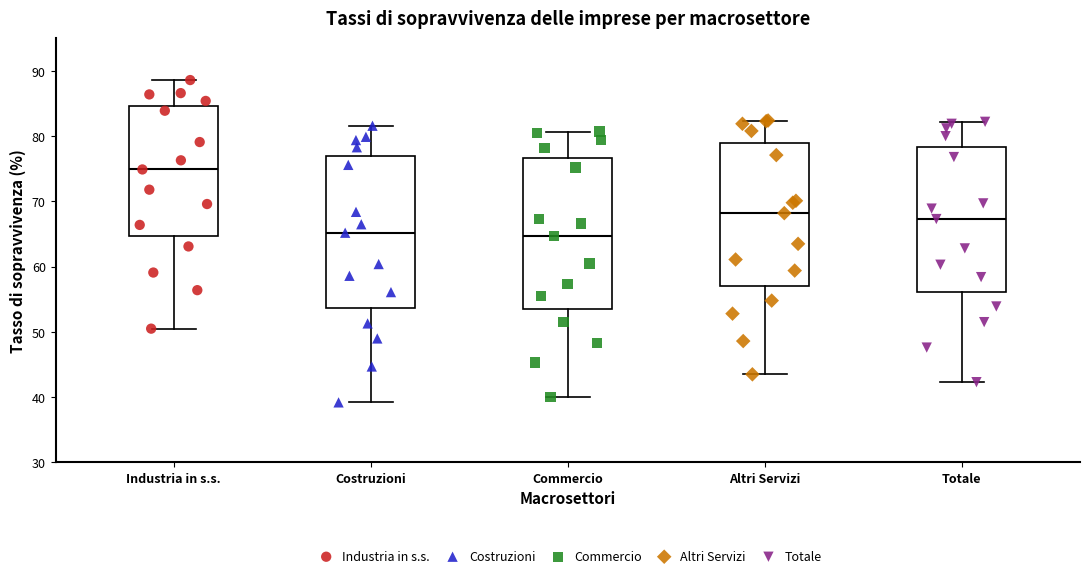

Reading left to right, transcribe this box plot: for each box, give where its median line is, the range the box spans, and where its two whiskers end, as read against the y-axis. The values are not printed on the chart, so give them approximately, as read against the axis.

Industria in s.s.: median 75, box 65 to 85, whiskers 51 to 89
Costruzioni: median 65, box 54 to 77, whiskers 39 to 82
Commercio: median 65, box 54 to 77, whiskers 40 to 81
Altri Servizi: median 68, box 57 to 79, whiskers 44 to 82
Totale: median 67, box 56 to 78, whiskers 42 to 82